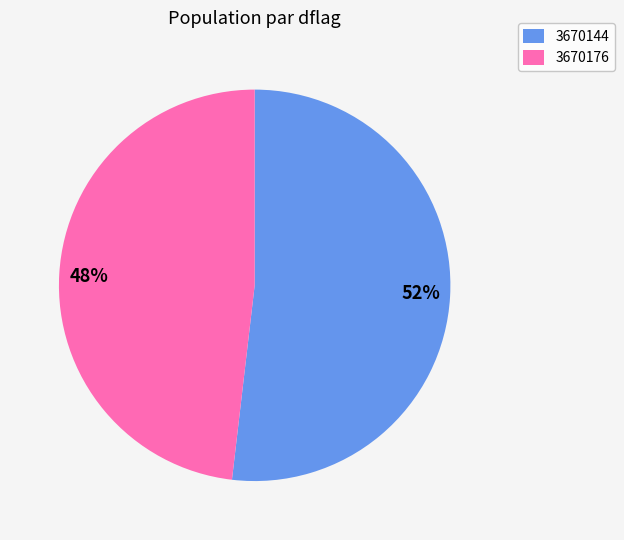

Count the number of slices in the pie.

2